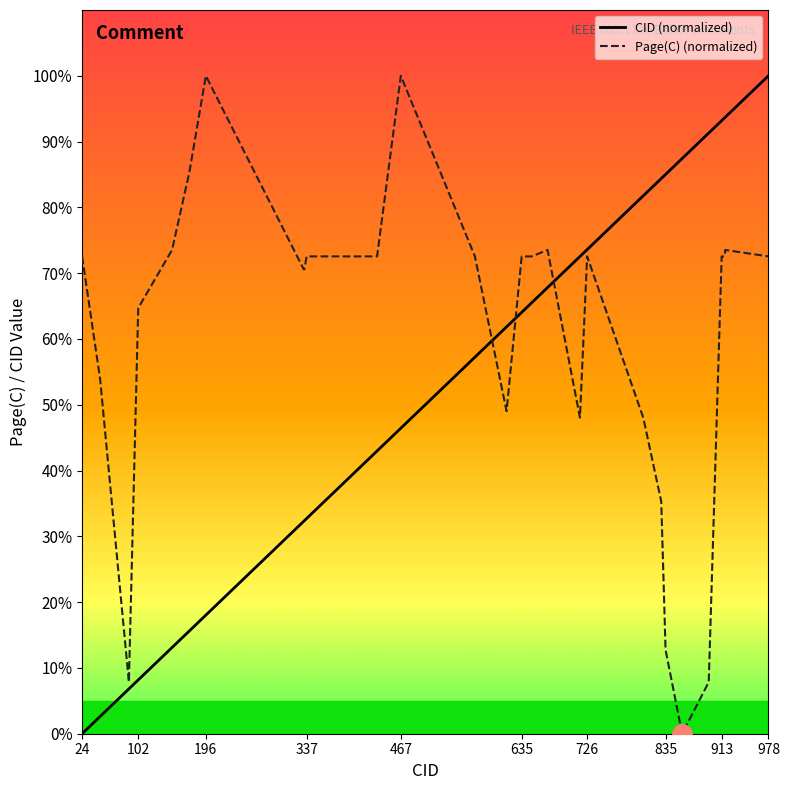

What is the highest value of the Page(C) (normalized) series?

100.0